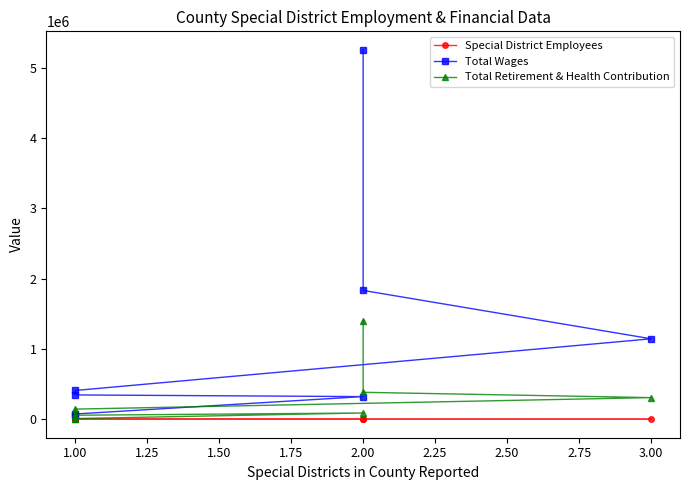

Reading right to left, extract all data points from this chart.

Special District Employees: 11	13	35	28	19	71	91	154
Total Wages: 55485	74786	322167	345963	409072	1144278	1832491	5255161
Total Retirement & Health Contribution: 0	9992	89147	57179	144067	307840	383324	1400746